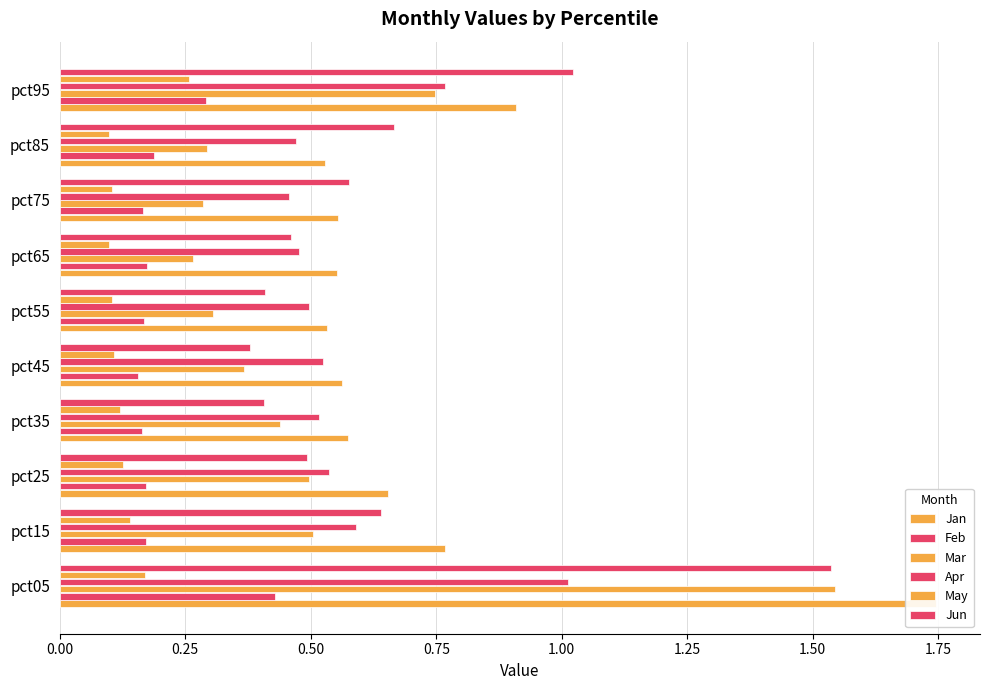

Reading left to right, list all the values displayed in this chart.

Jan: 1.7	0.8	0.7	0.6	0.6	0.5	0.6	0.6	0.5	0.9
Feb: 0.4	0.2	0.2	0.2	0.2	0.2	0.2	0.2	0.2	0.3
Mar: 1.5	0.5	0.5	0.4	0.4	0.3	0.3	0.3	0.3	0.7
Apr: 1.0	0.6	0.5	0.5	0.5	0.5	0.5	0.5	0.5	0.8
May: 0.2	0.1	0.1	0.1	0.1	0.1	0.1	0.1	0.1	0.3
Jun: 1.5	0.6	0.5	0.4	0.4	0.4	0.5	0.6	0.7	1.0